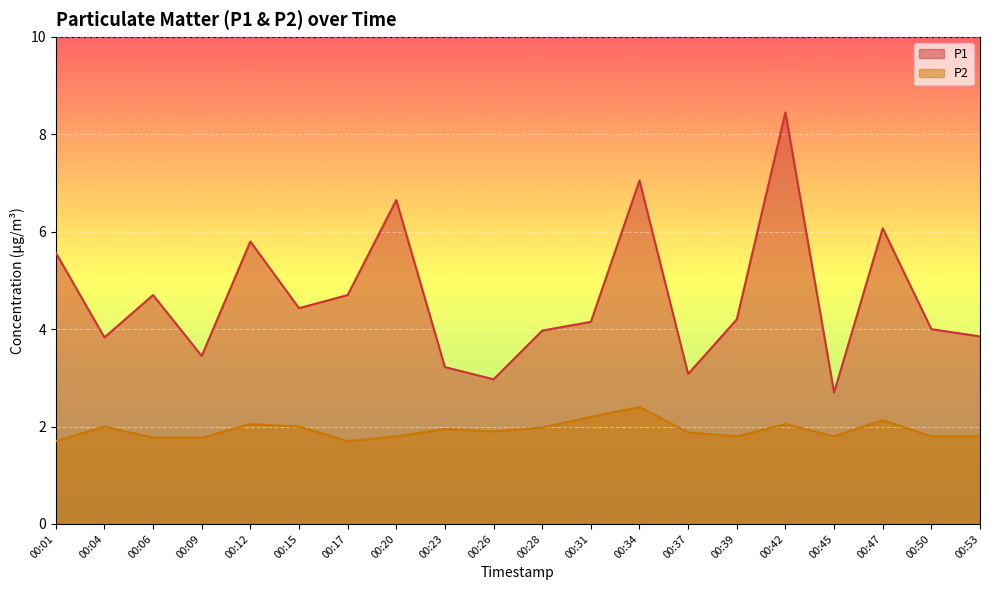

Does the chart display data point markers on the line(s)?

No